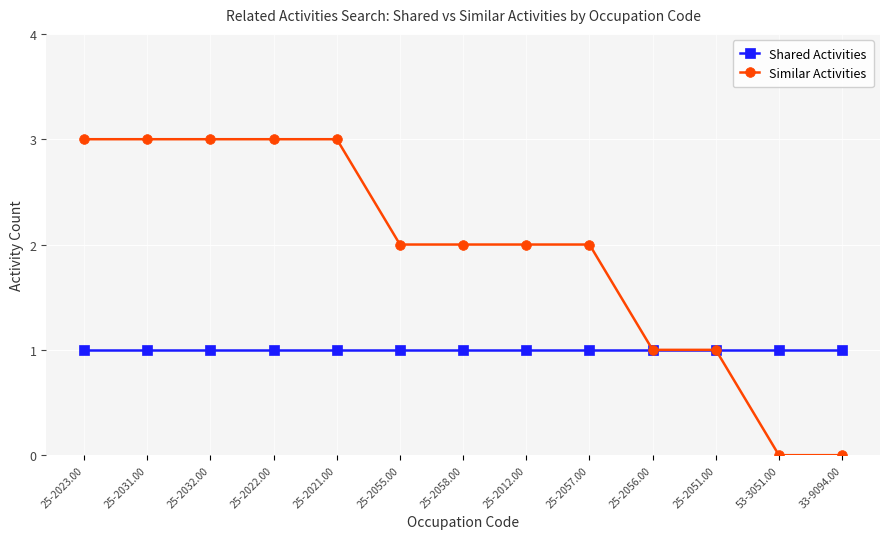

At 25-2012.00, list the series in order from largest to smallest.

Similar Activities, Shared Activities